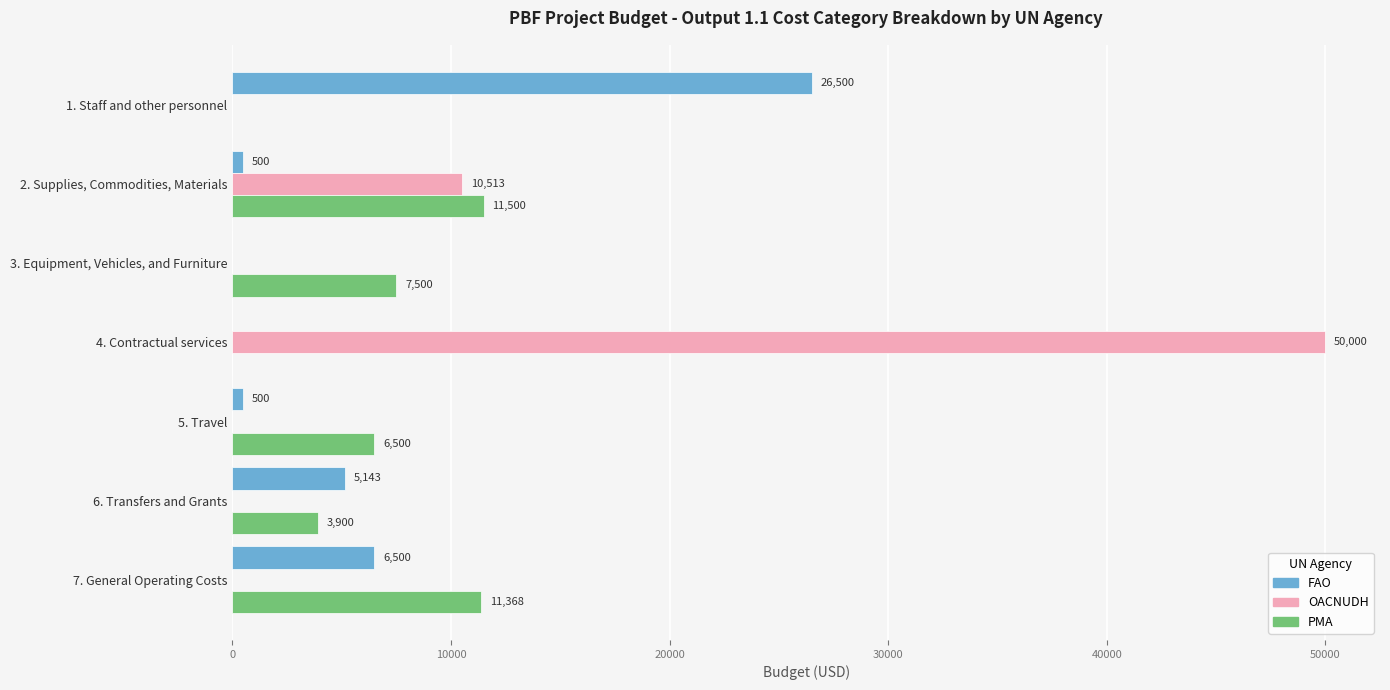

What is the sum of all FAO values?

39143.0